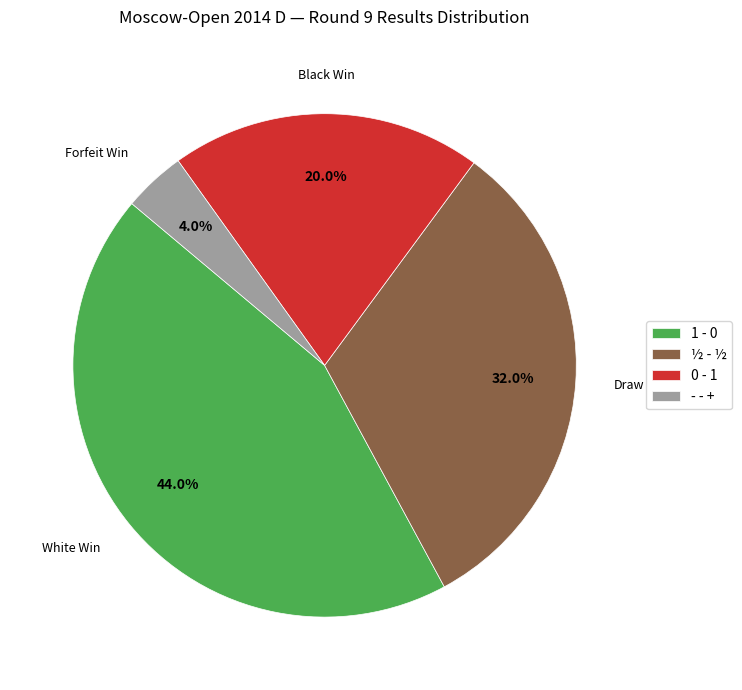

To the nearest percent, what percentage of the pie is ½ - ½?

32%